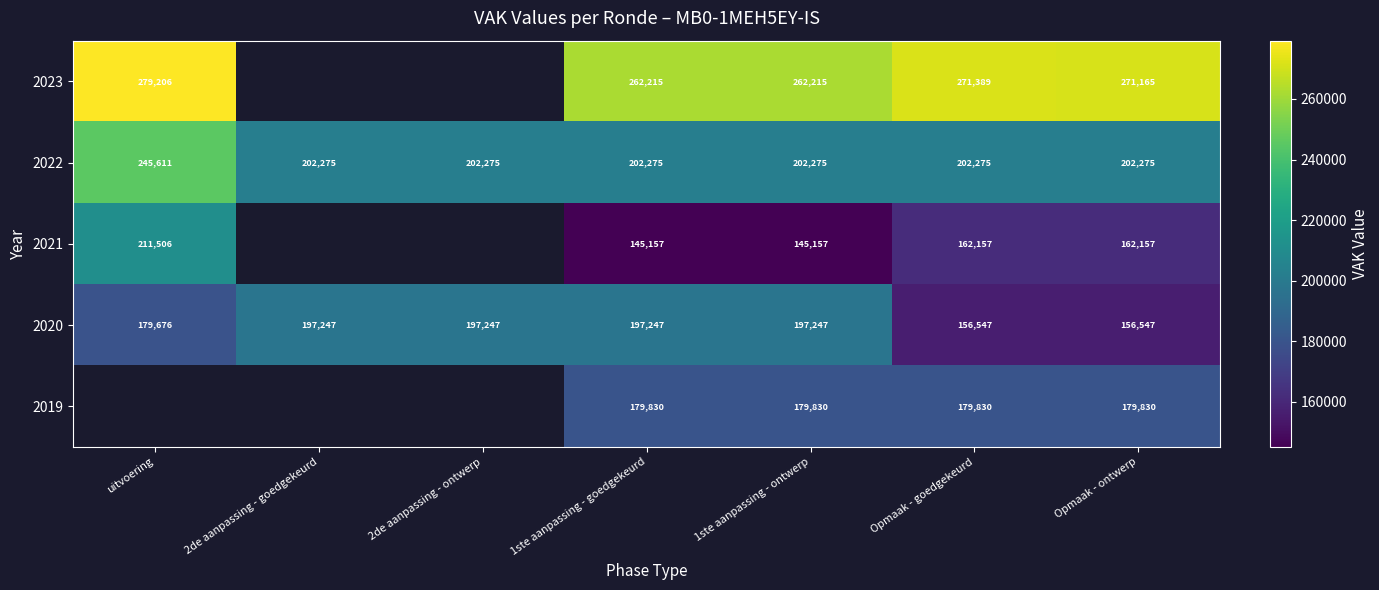

At 1ste aanpassing - ontwerp, list the series in order from largest to smallest.

2023, 2022, 2020, 2019, 2021